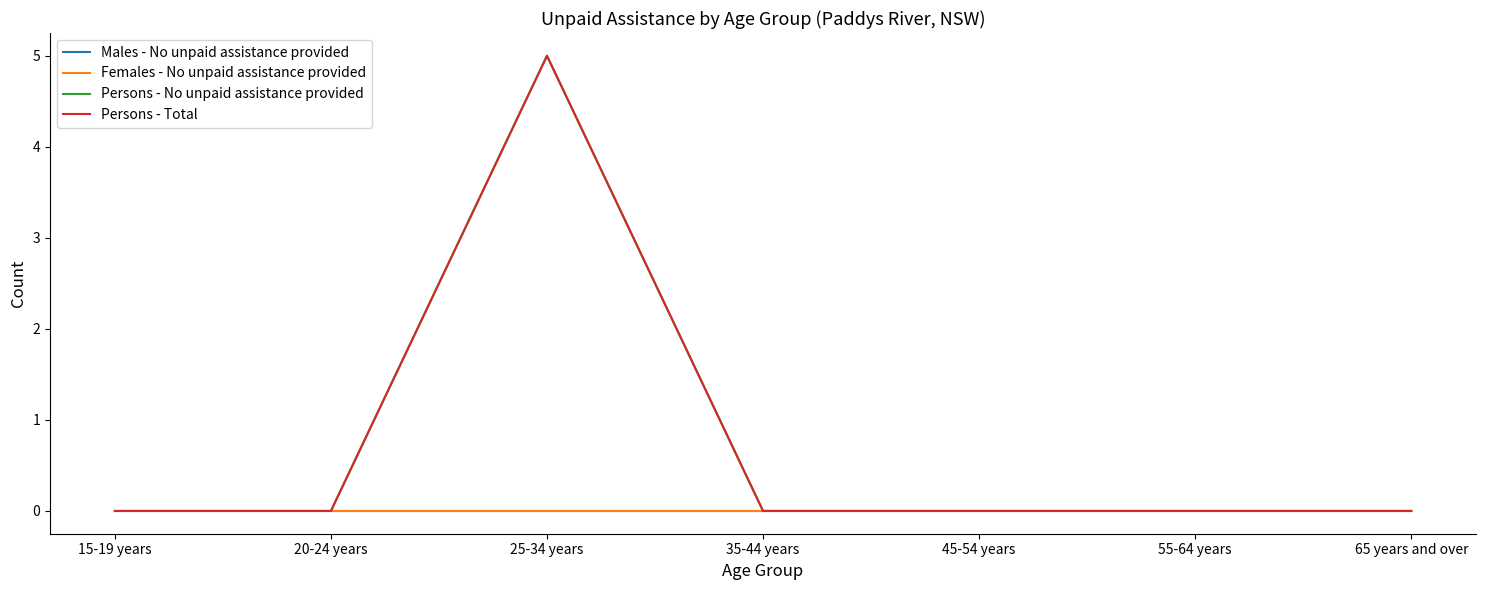

True or false: Females - No unpaid assistance provided and Persons - No unpaid assistance provided cross at least once.

False